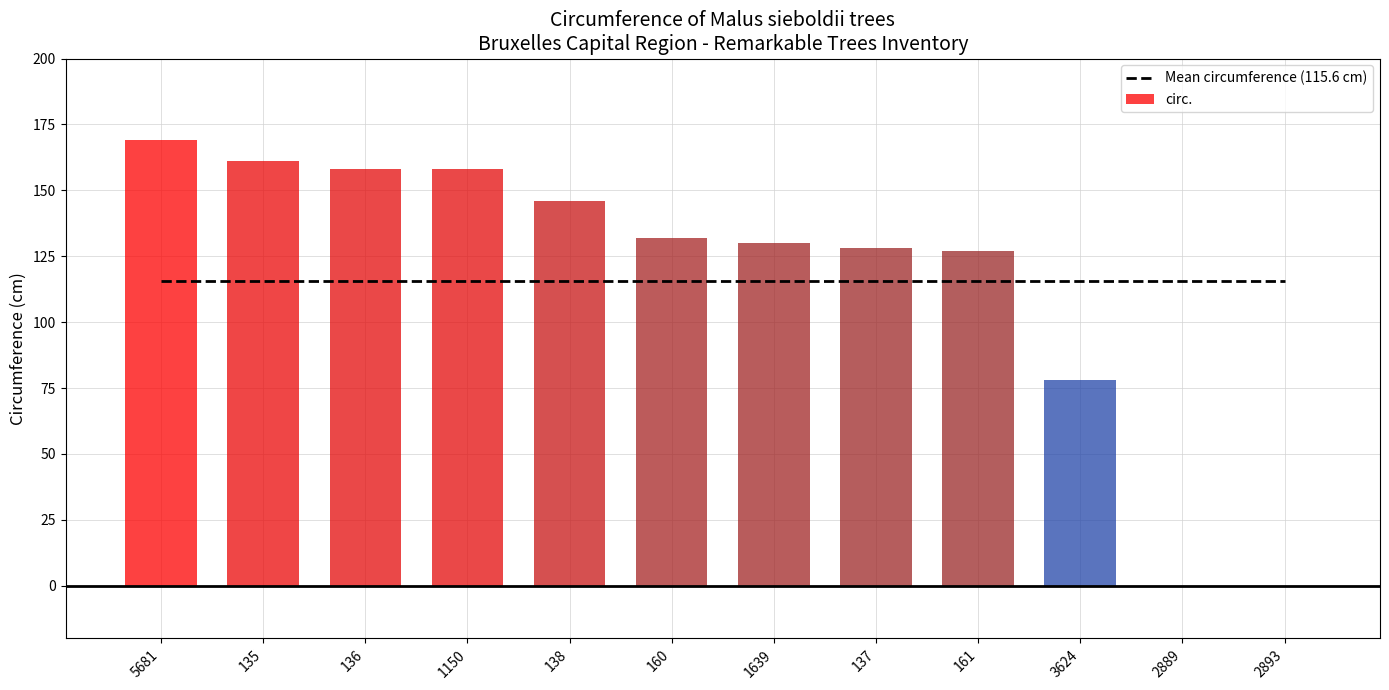

Rank the series by their average value, from highest to lowest.

circ., Mean circumference (115.6 cm)